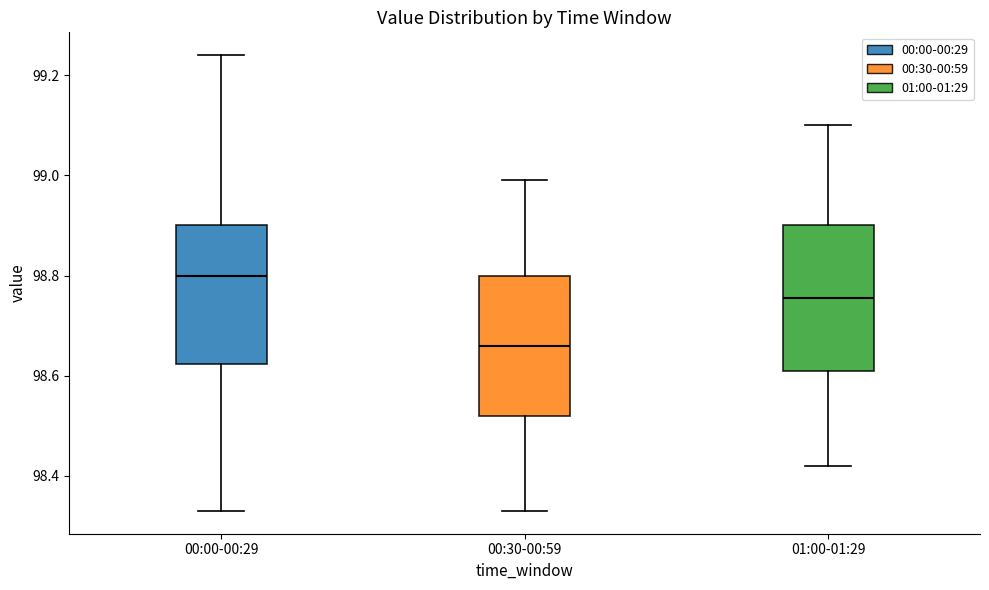

Reading left to right, transcribe this box plot: for each box, give where its median line is, the range the box spans, and where its two whiskers end, as read against the y-axis. The values are not printed on the chart, so give them approximately, as read against the axis.

00:00-00:29: median 98.80, box 98.62 to 98.90, whiskers 98.34 to 99.24
00:30-00:59: median 98.66, box 98.52 to 98.80, whiskers 98.34 to 99.00
01:00-01:29: median 98.76, box 98.62 to 98.90, whiskers 98.42 to 99.10